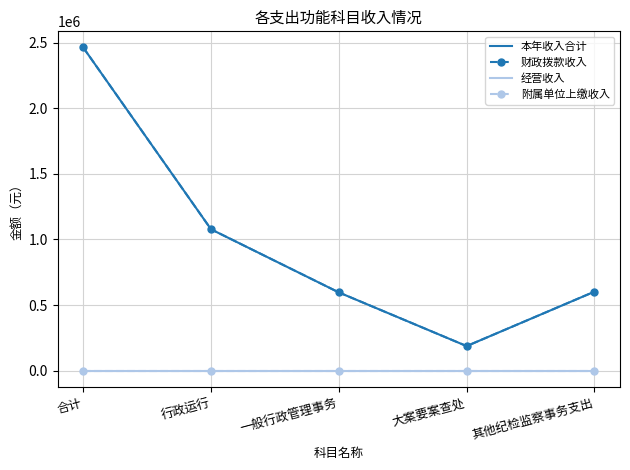

What is the difference between the maximum and second lowest values in the 本年收入合计 series?

1865957.9